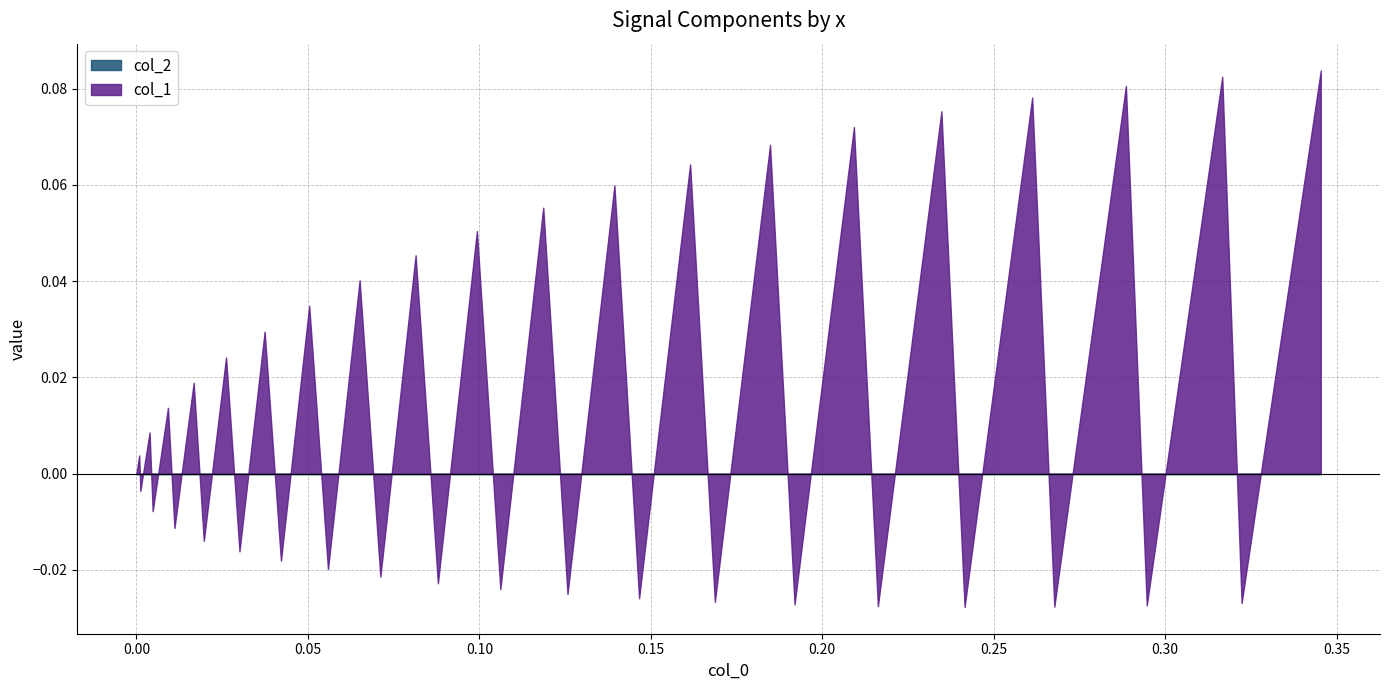

Reading left to right, transcribe all the data shown in this chart.

col_1: 0=0.0	1=0.0	2=-0.0	3=0.0	4=-0.0	5=0.0	6=-0.0	7=0.0	8=-0.0	9=0.0	10=-0.0	11=0.0	12=-0.0	13=0.0	14=-0.0	15=0.0	16=-0.0	17=0.0	18=-0.0	19=0.1	20=-0.0	21=0.1	22=-0.0	23=0.1	24=-0.0	25=0.1	26=-0.0	27=0.1	28=-0.0	29=0.1	30=-0.0	31=0.1	32=-0.0	33=0.1	34=-0.0	35=0.1	36=-0.0	37=0.1	38=-0.0	39=0.1
col_2: 0=0.0	1=0.0	2=0.0	3=0.0	4=0.0	5=0.0	6=0.0	7=0.0	8=0.0	9=0.0	10=0.0	11=0.0	12=0.0	13=0.0	14=0.0	15=0.0	16=0.0	17=0.0	18=0.0	19=0.0	20=0.0	21=0.0	22=0.0	23=0.0	24=0.0	25=0.0	26=0.0	27=0.0	28=0.0	29=0.0	30=0.0	31=0.0	32=0.0	33=0.0	34=0.0	35=0.0	36=0.0	37=0.0	38=0.0	39=0.0